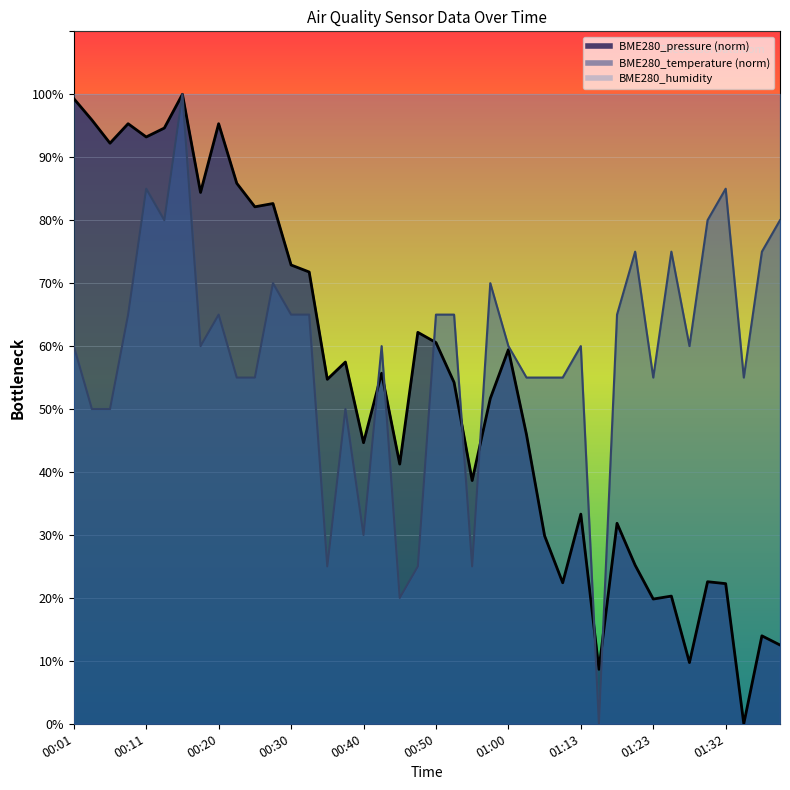

What is the value of the BME280_temperature point at the 9th from the left?

65.0